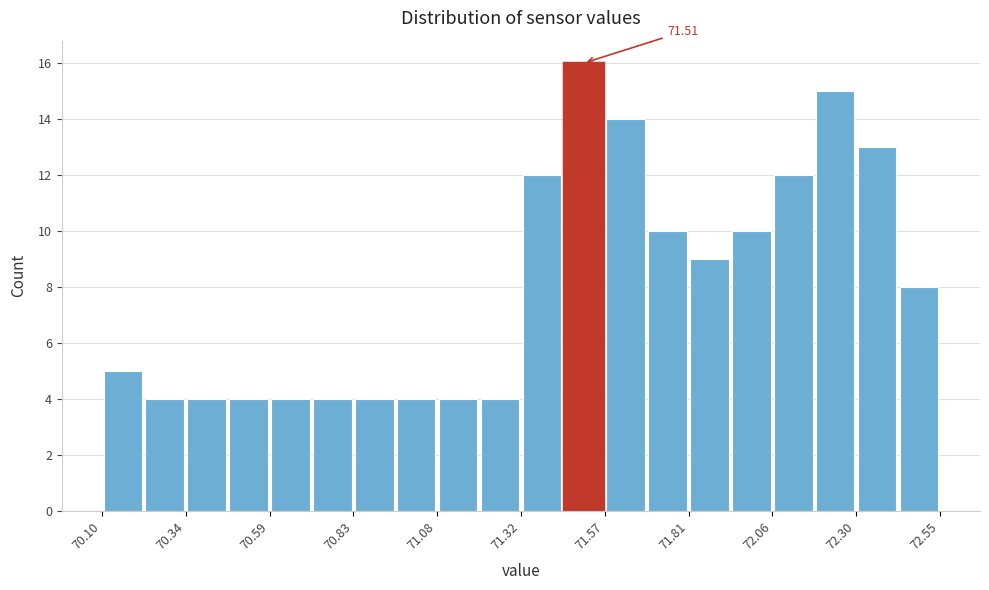

Around what value on the x-axis is the tallest bar? Give the approximate position of its centre, as read against the axis.

71.50